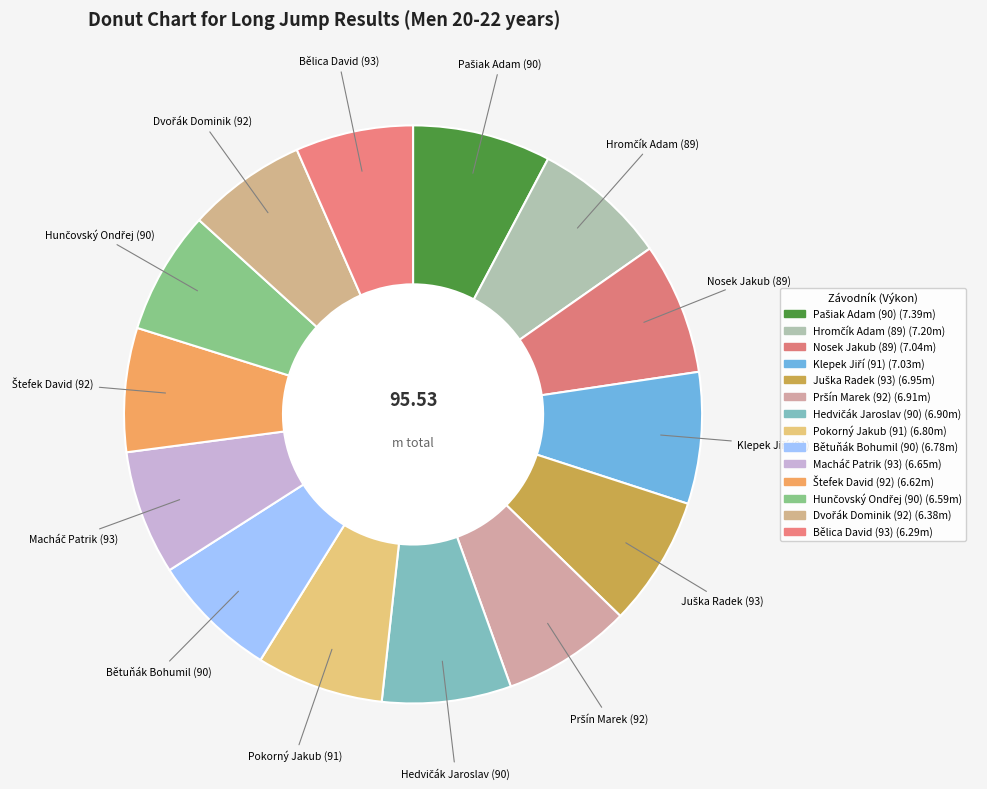

Count the number of slices in the pie.

14